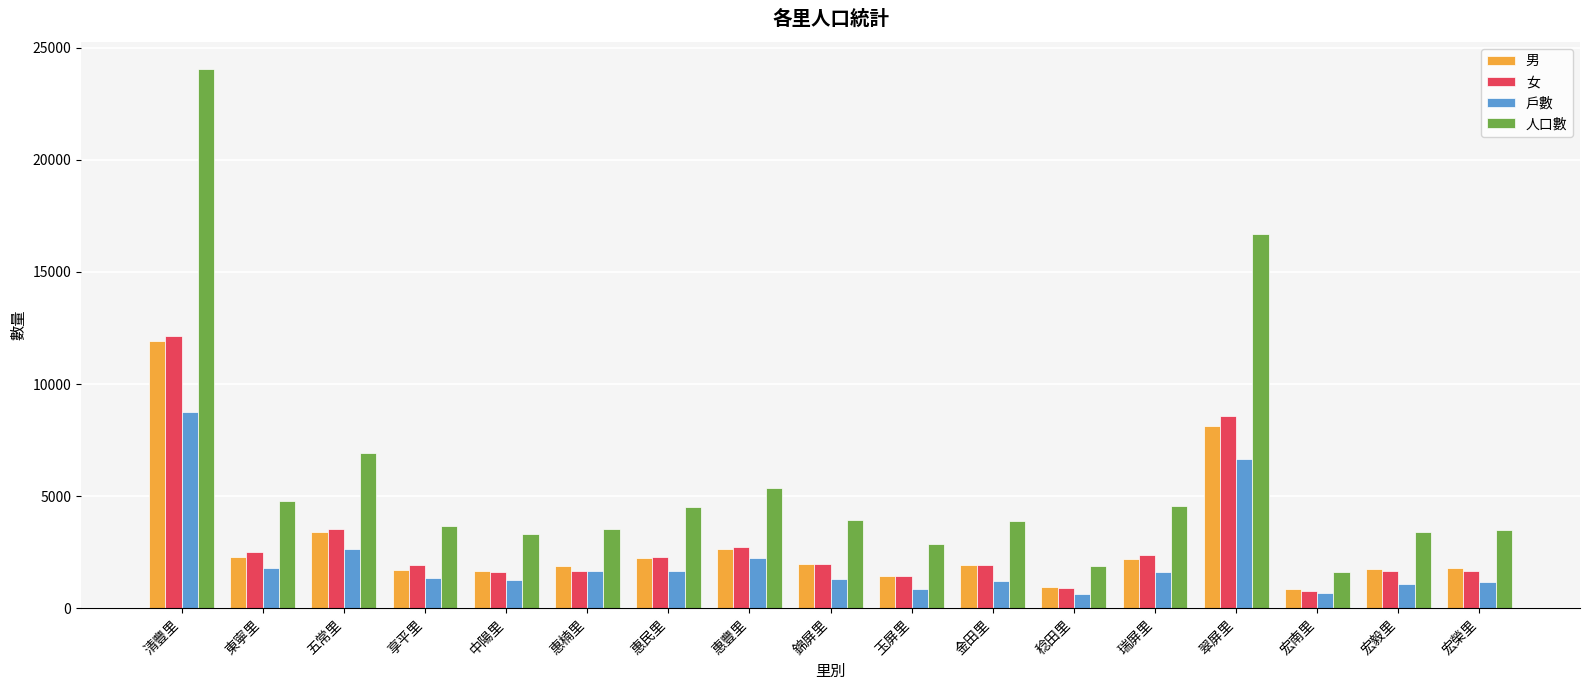

At which label is 男 closest to 6373?

翠屏里